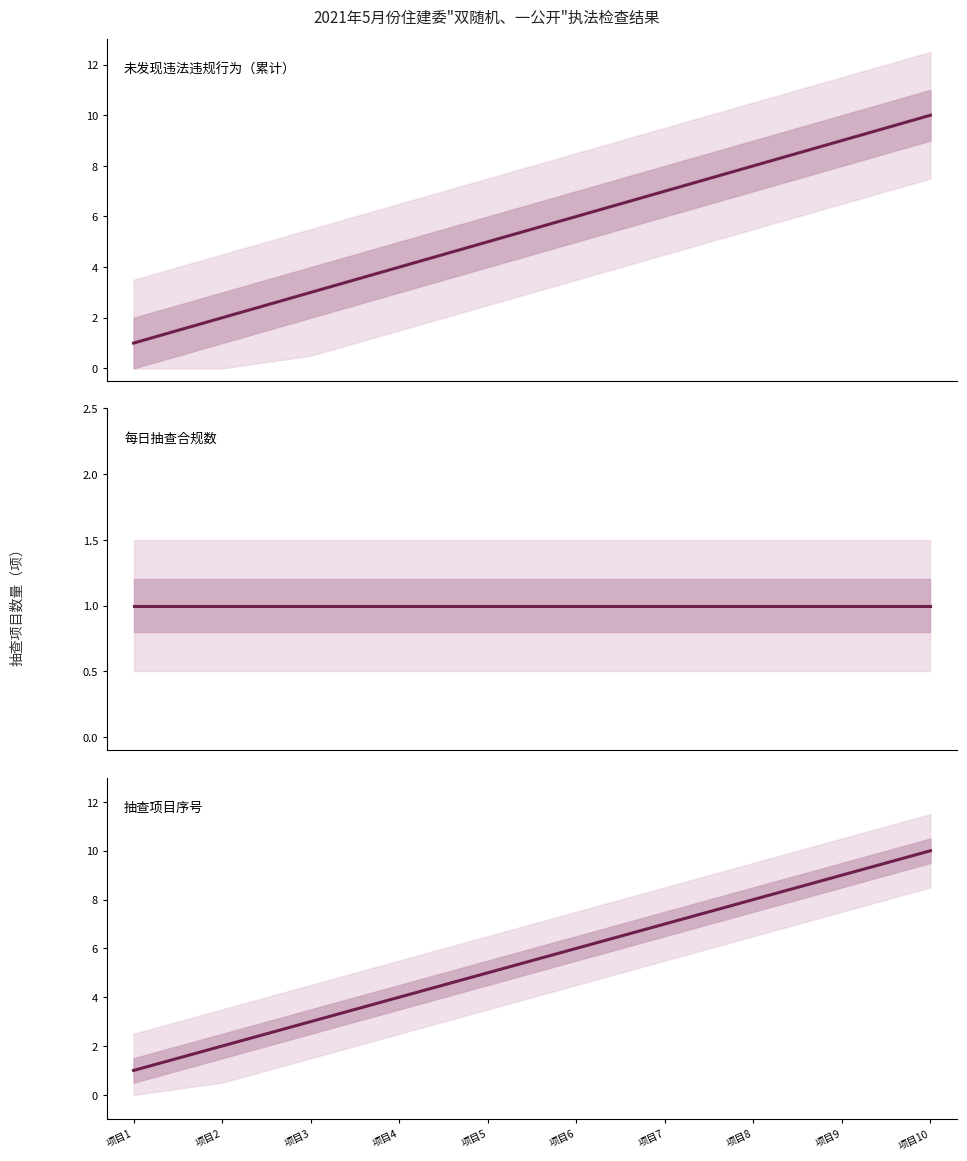

At which label is 抽查项目序号 closest to 5?

项目5